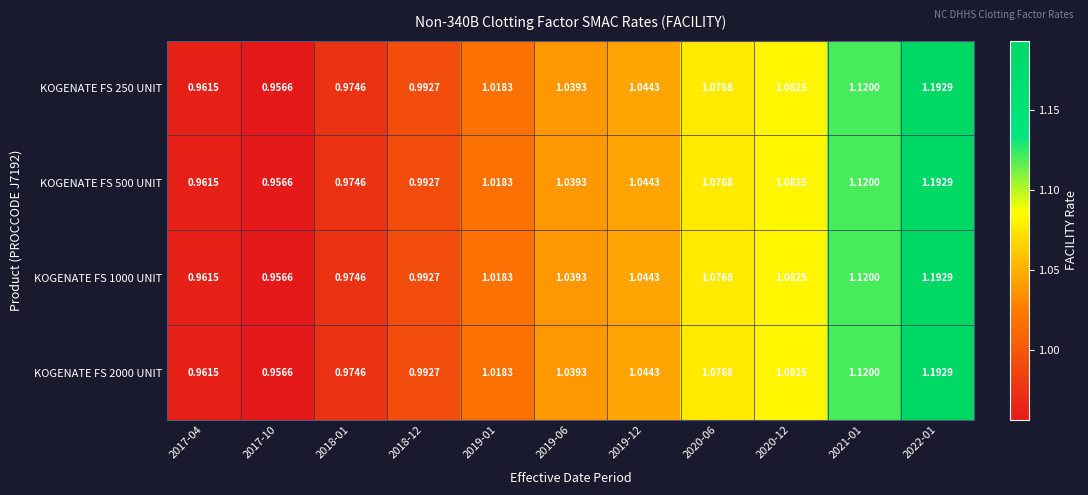

Is the value of KOGENATE FS 250 UNIT at 2018-01 greater than the value of KOGENATE FS 2000 UNIT at 2019-01?

No